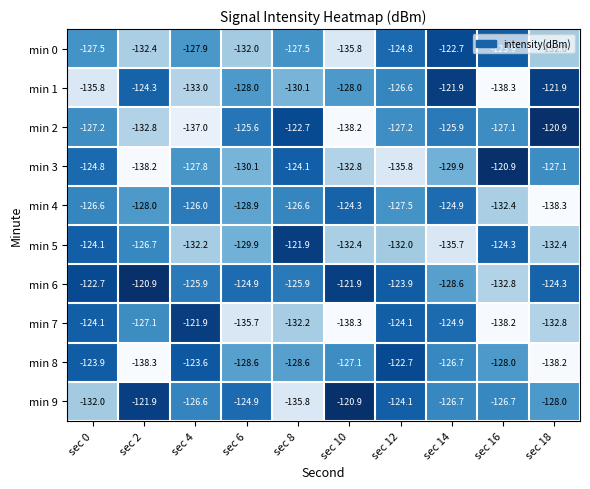

The min 0 series shows -123.9 at sec 16. True or false?

True